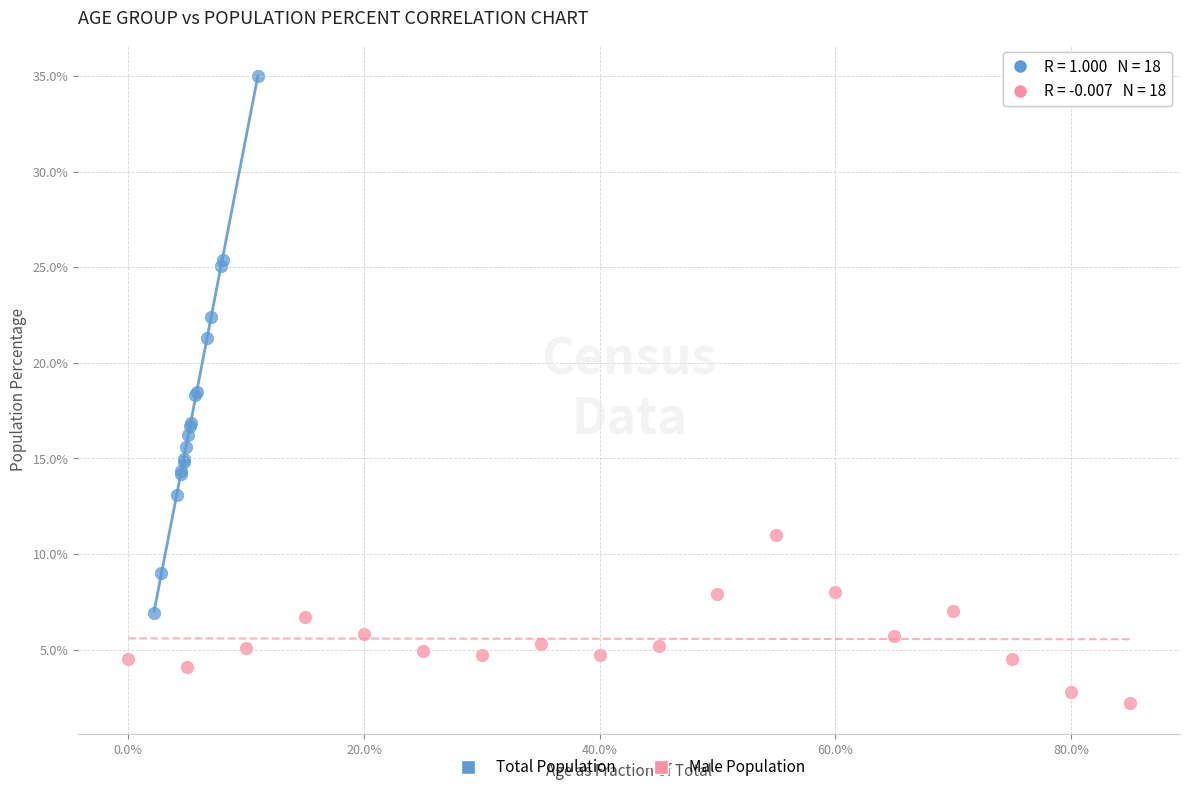

Which series has the widest spread of Y values?

Total Population